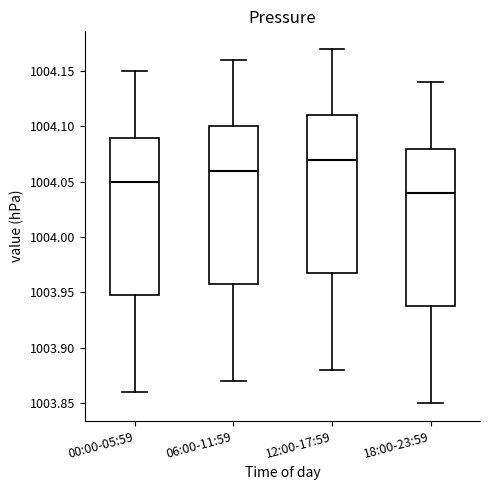

Reading left to right, transcribe this box plot: for each box, give where its median line is, the range the box spans, and where its two whiskers end, as read against the y-axis. The values are not printed on the chart, so give them approximately, as read against the axis.

00:00-05:59: median 1004.05, box 1003.95 to 1004.09, whiskers 1003.86 to 1004.15
06:00-11:59: median 1004.06, box 1003.96 to 1004.10, whiskers 1003.87 to 1004.16
12:00-17:59: median 1004.07, box 1003.97 to 1004.11, whiskers 1003.88 to 1004.17
18:00-23:59: median 1004.04, box 1003.94 to 1004.08, whiskers 1003.85 to 1004.14